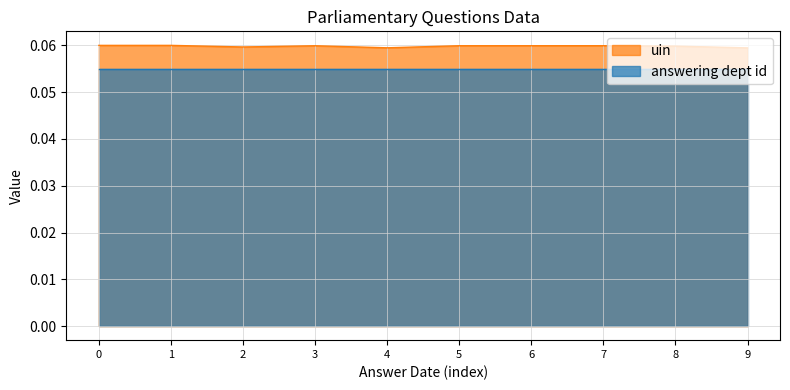

Rank the series by their average value, from highest to lowest.

uin, answering dept id